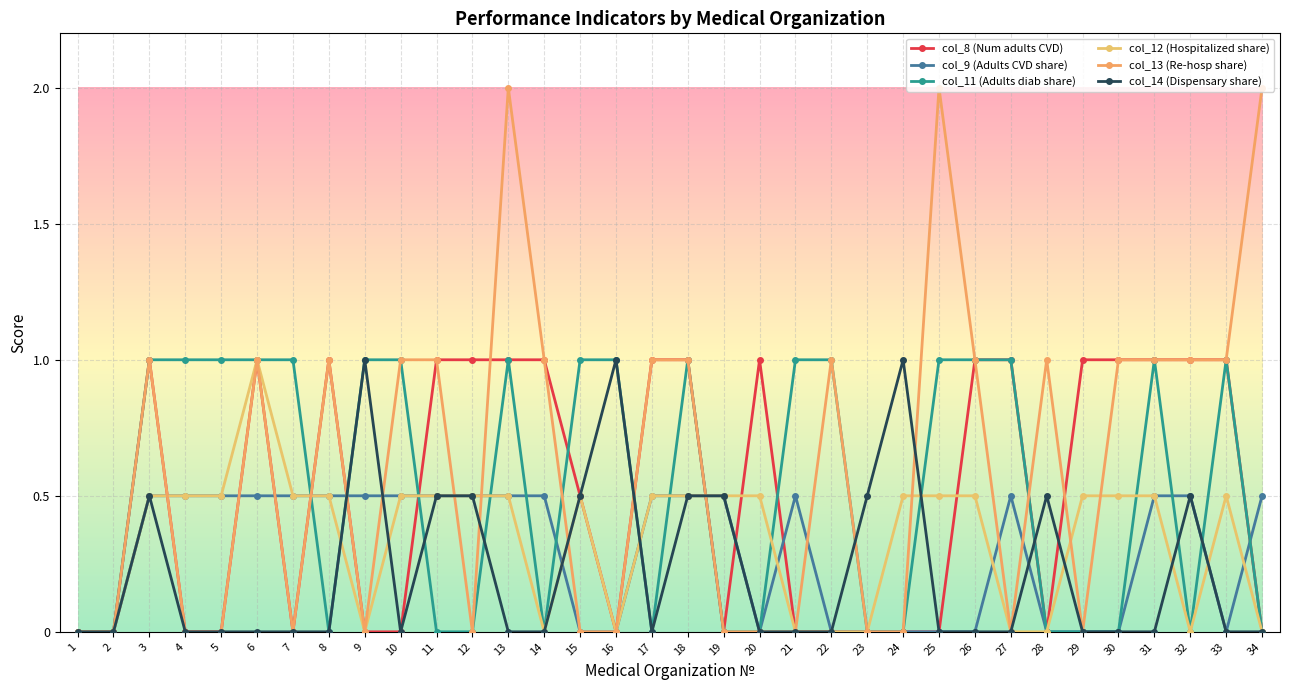

What are all the series names shown in the legend?

col_8 (Num adults CVD), col_9 (Adults CVD share), col_11 (Adults diab share), col_12 (Hospitalized share), col_13 (Re-hosp share), col_14 (Dispensary share)